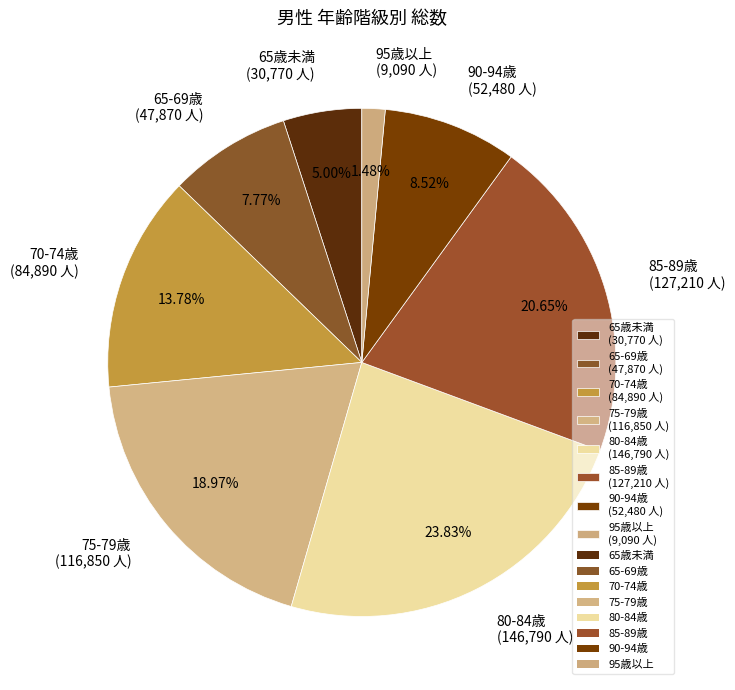

Count the number of slices in the pie.

8